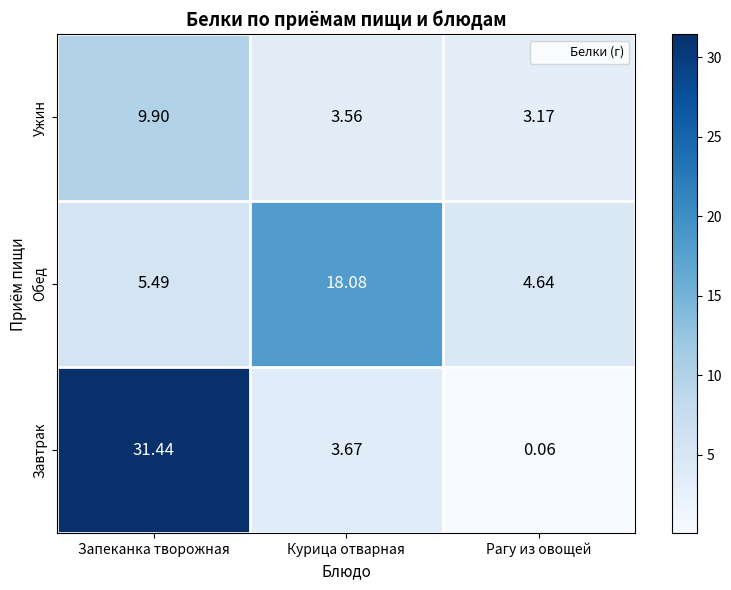

What is the total value across all series at Курица отварная?

25.3